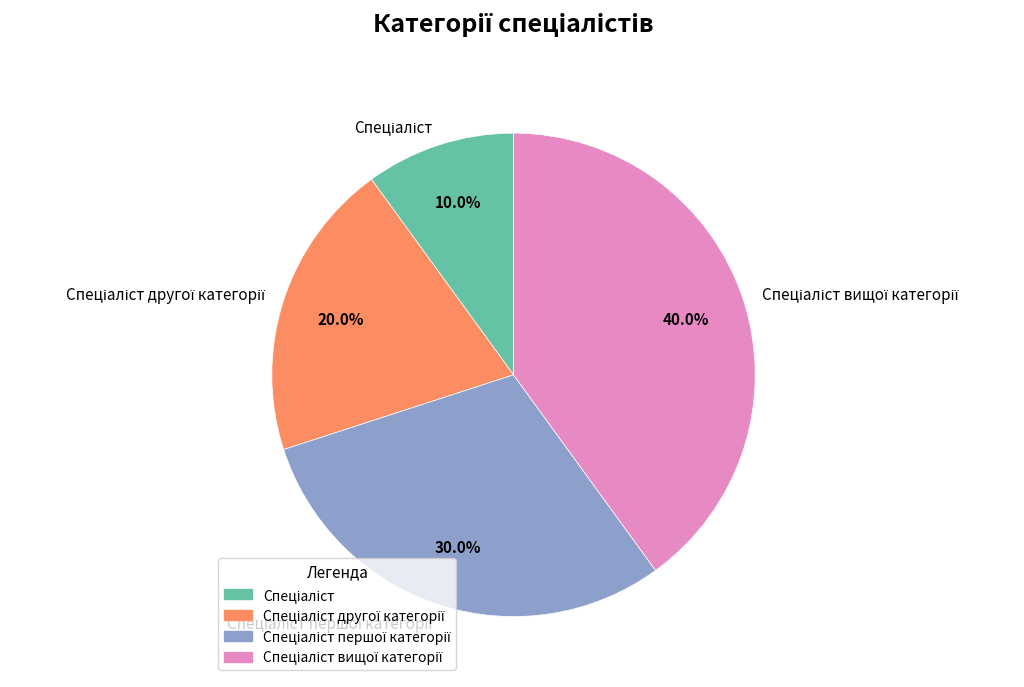

How many slices are in this pie chart?

4